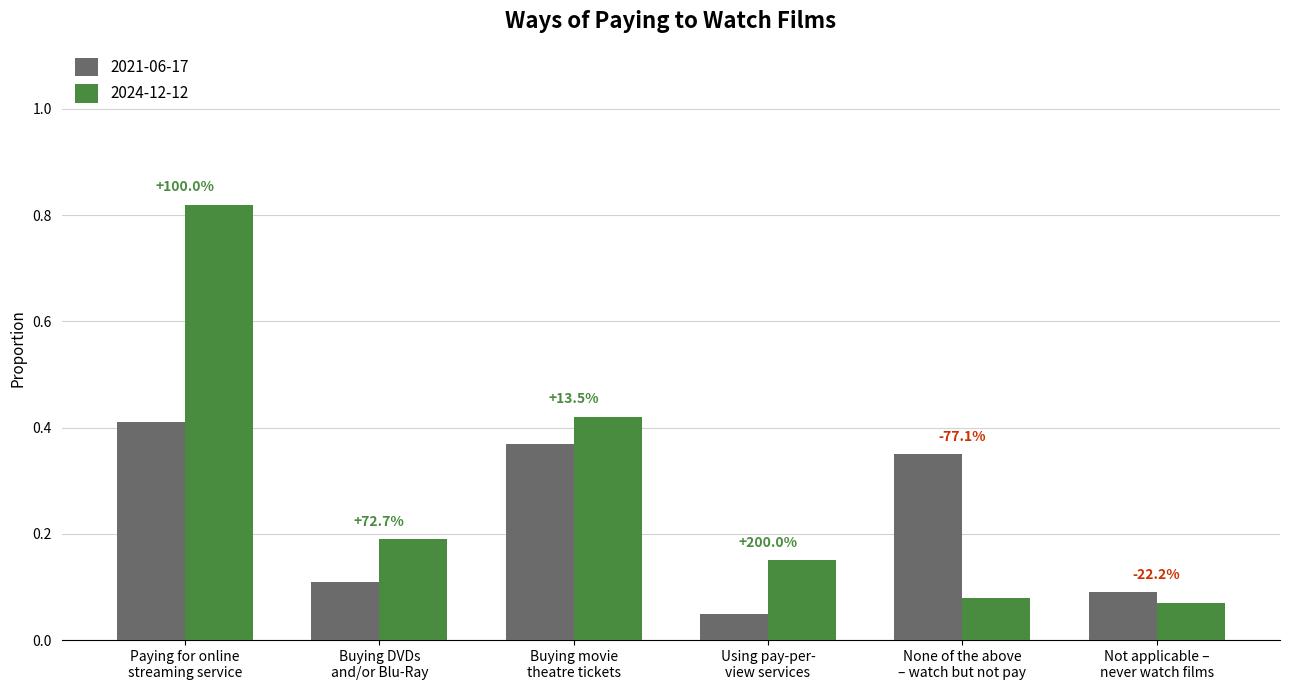

The 2021-06-17 series shows 0.1 at Not applicable –
never watch films. True or false?

True